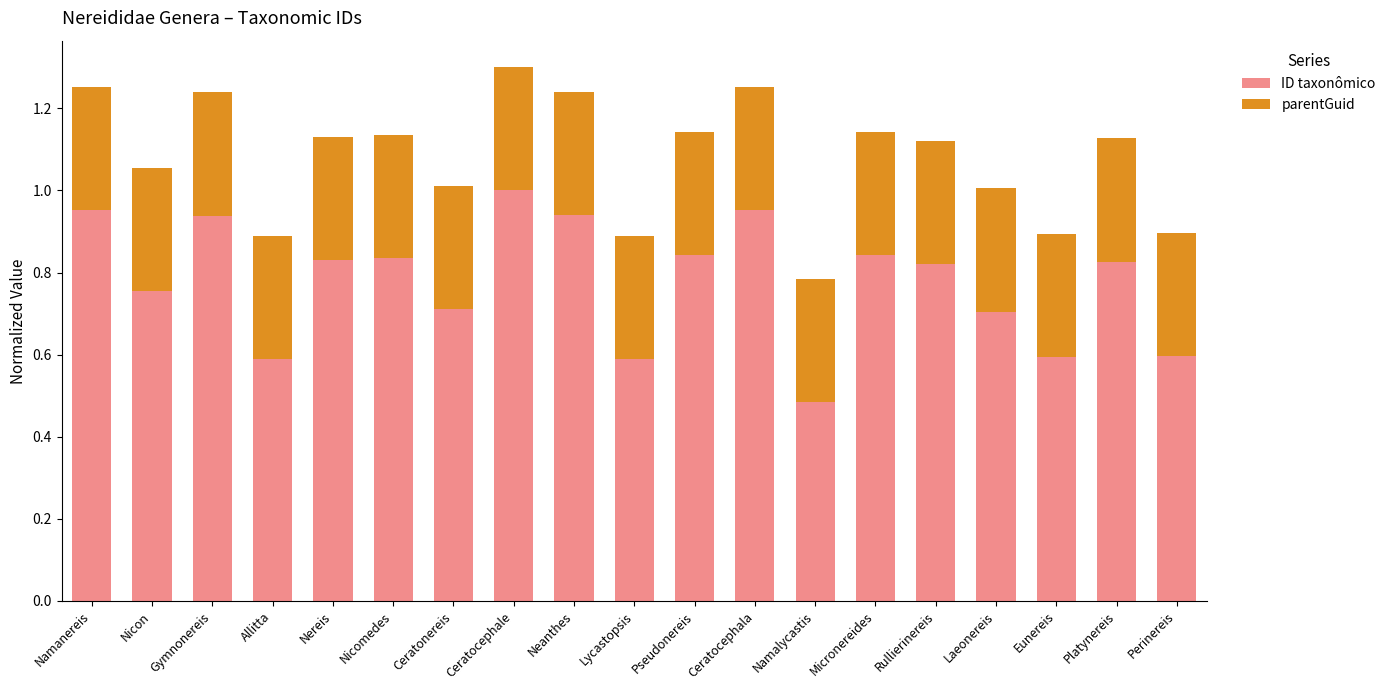

Where is ID taxonômico nearest to the value 0?

Namalycastis